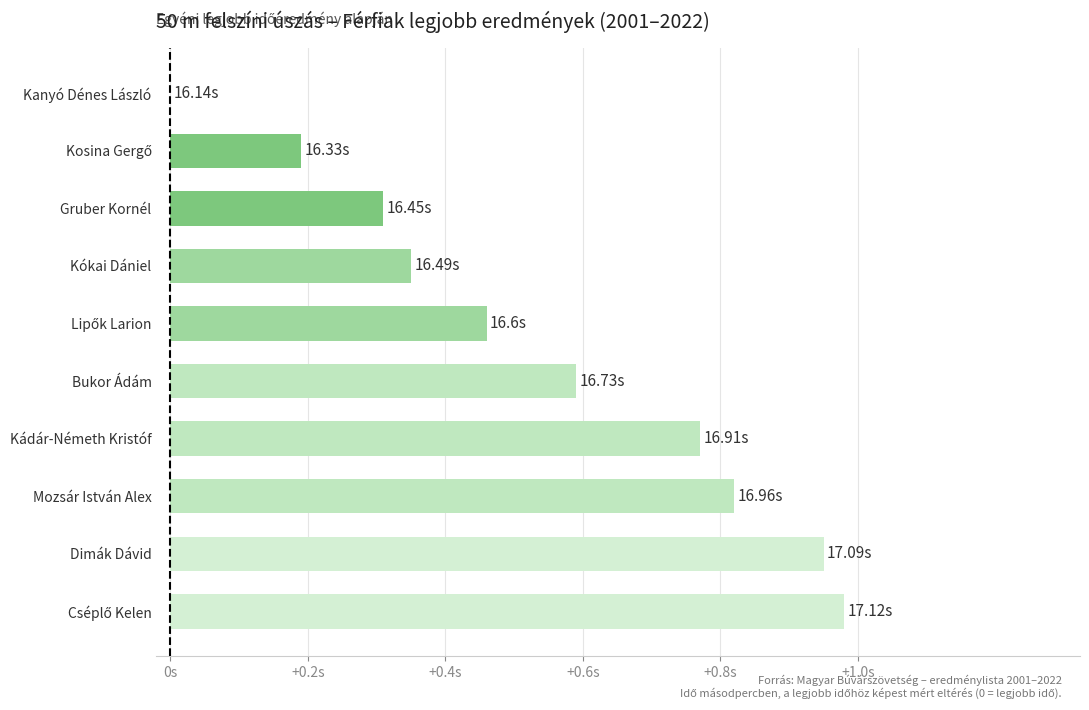

How many positive values are there?

9